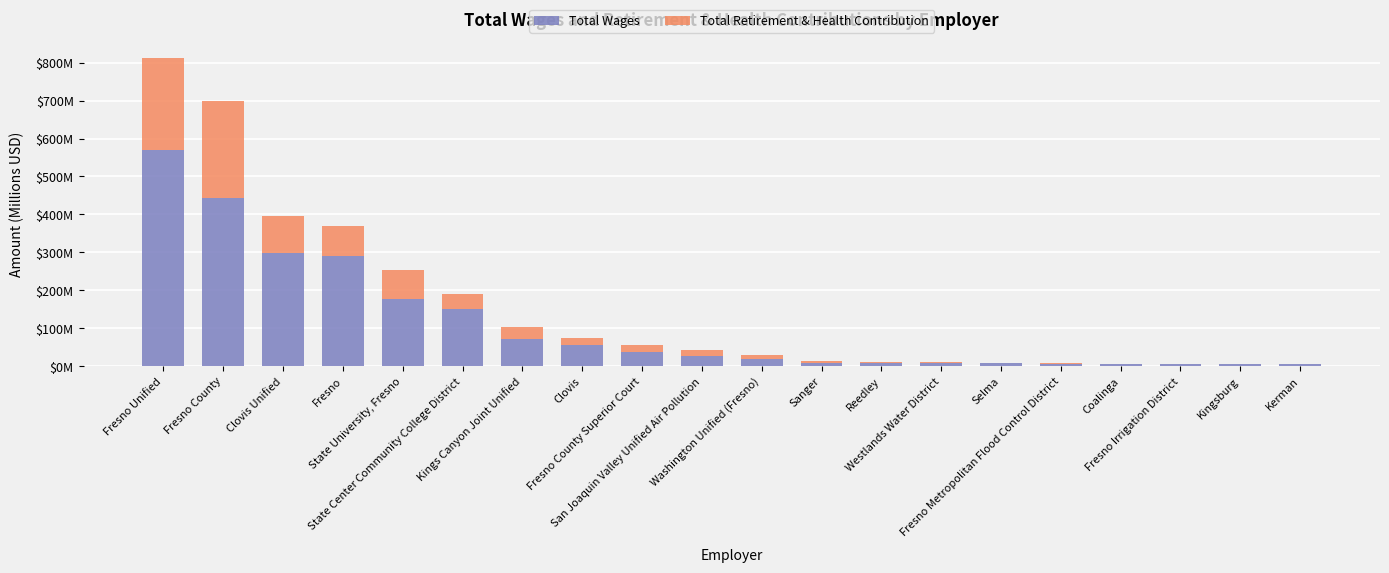

What are all the series names shown in the legend?

Total Wages, Total Retirement & Health Contribution